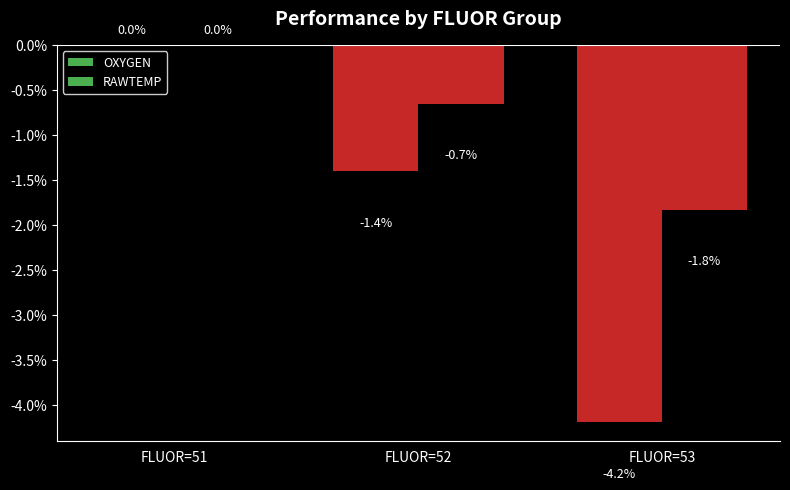

Are the bars horizontal?

No